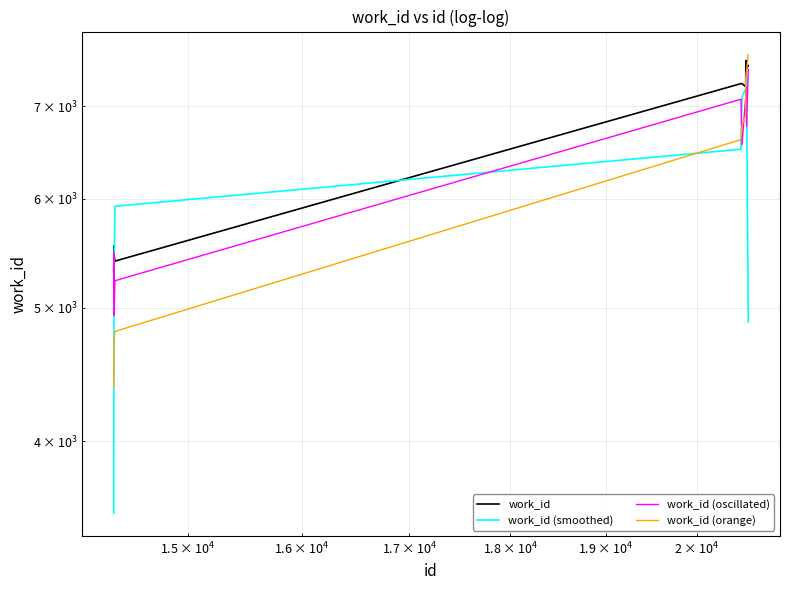

Reading right to left, extract all data points from this chart.

work_id: 7494.2	7451.4	7557.5	7234.2	7270.4	7270.4	5405.5	5458.8	5546.3	5315.8
work_id (smoothed): 4882.3	7351.0	7266.1	7207.0	7113.2	6515.8	5924.0	5360.8	5331.5	3548.3
work_id (oscillated): 7444.5	6768.1	7234.1	7111.0	6563.8	7083.2	5231.3	4935.8	5478.5	5050.0
work_id (orange): 7632.9	7428.7	7371.5	6900.3	6778.0	6621.3	4806.4	4736.1	4692.5	4382.9